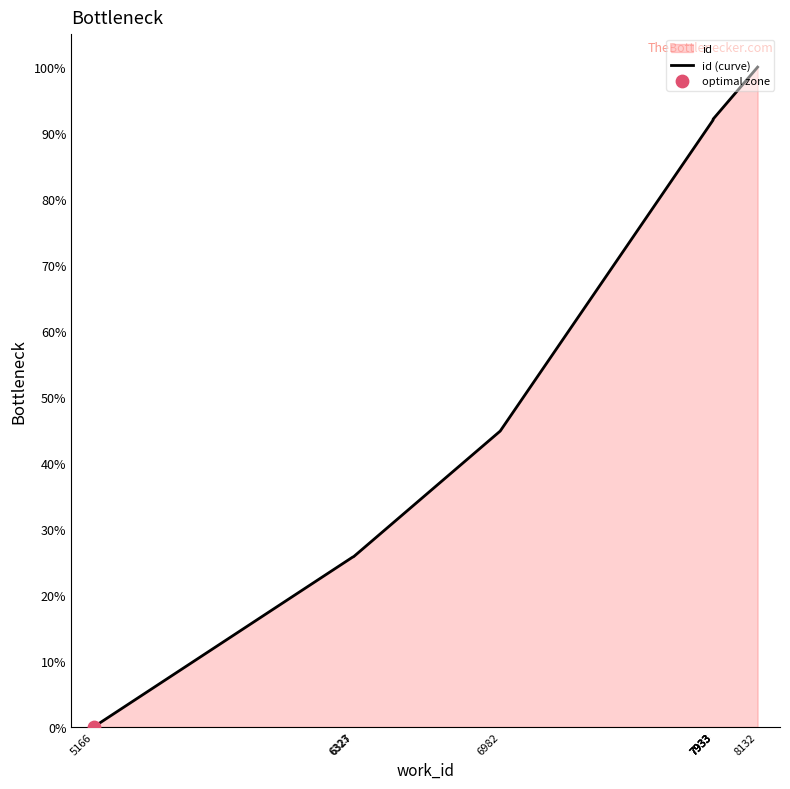

Approximately how many times larger is the value at 7933 compared to 7933?

1.0